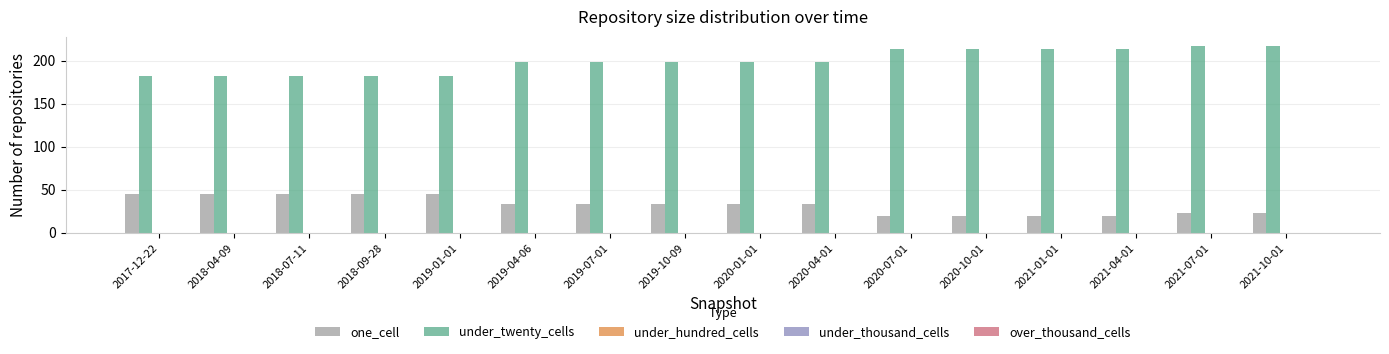

What is the highest value of the under_twenty_cells series?

217